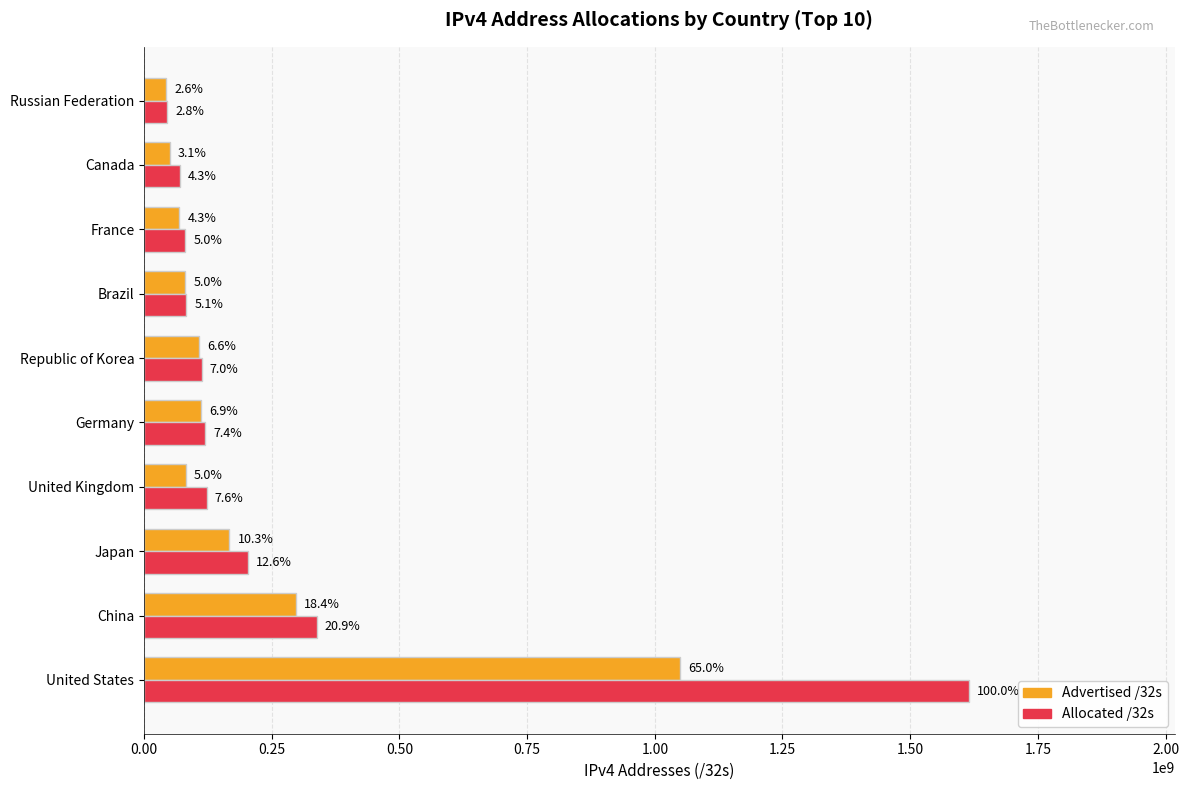

What is the average value of the Advertised /32s series?

205611744